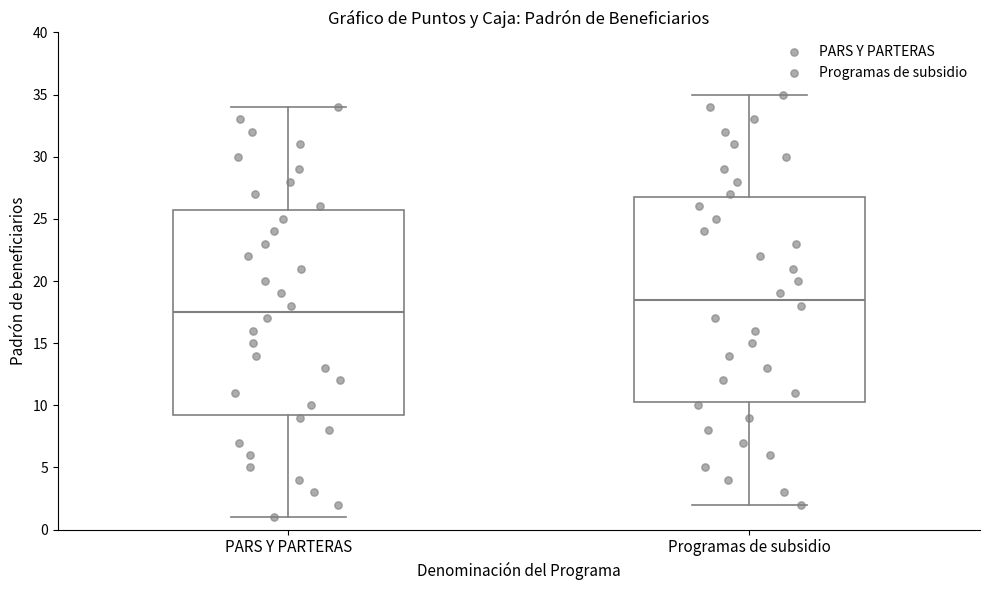

Which box's median line is the highest?

Programas de subsidio